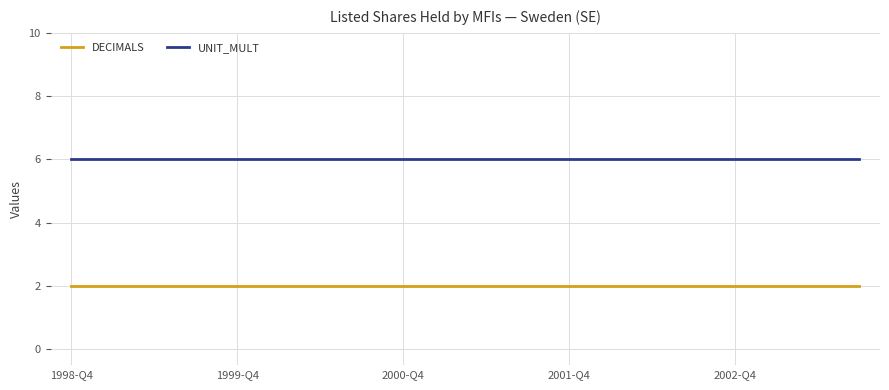

List the series in order of their overall mean, highest first.

UNIT_MULT, DECIMALS